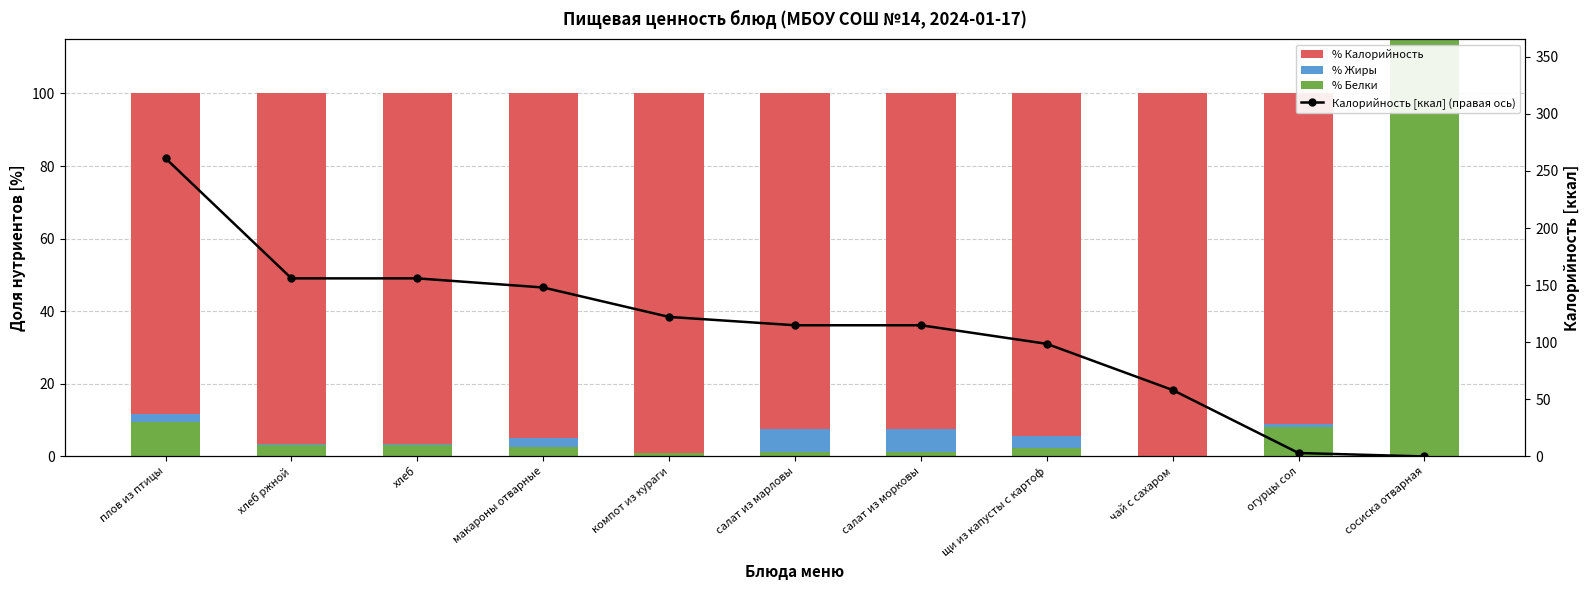

What is the approximate value of % Жиры at макароны отварные?

2.4